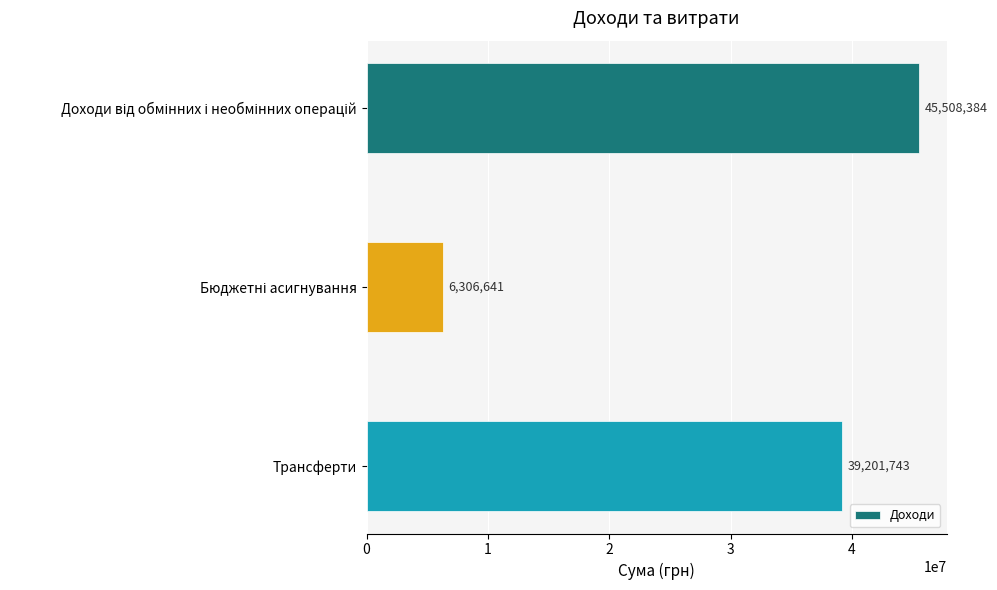

What is the average value?

30338923